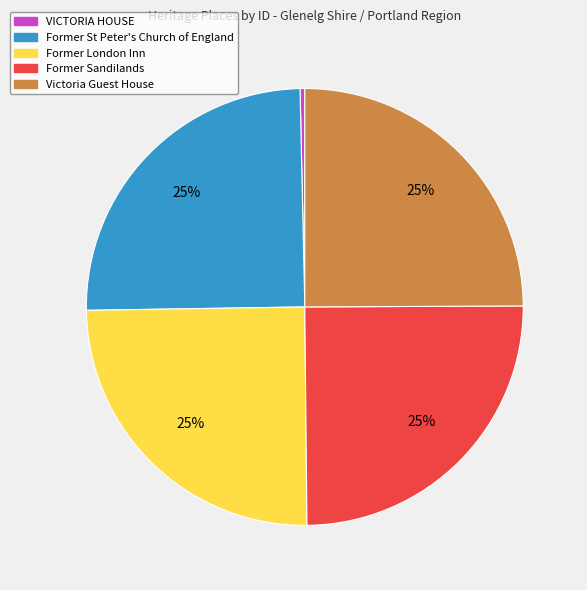

What percentage is the Victoria Guest House slice, to the nearest percent?

25%